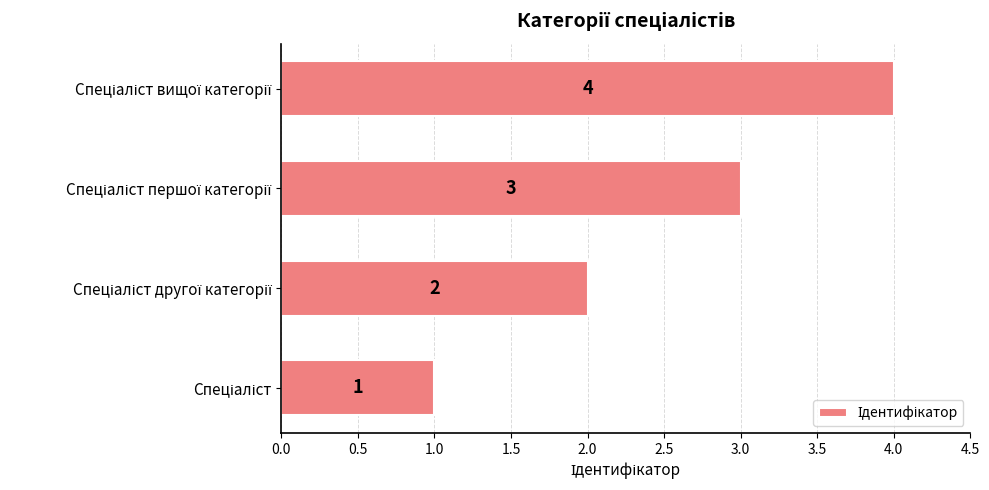

What is the sum of all values?

10